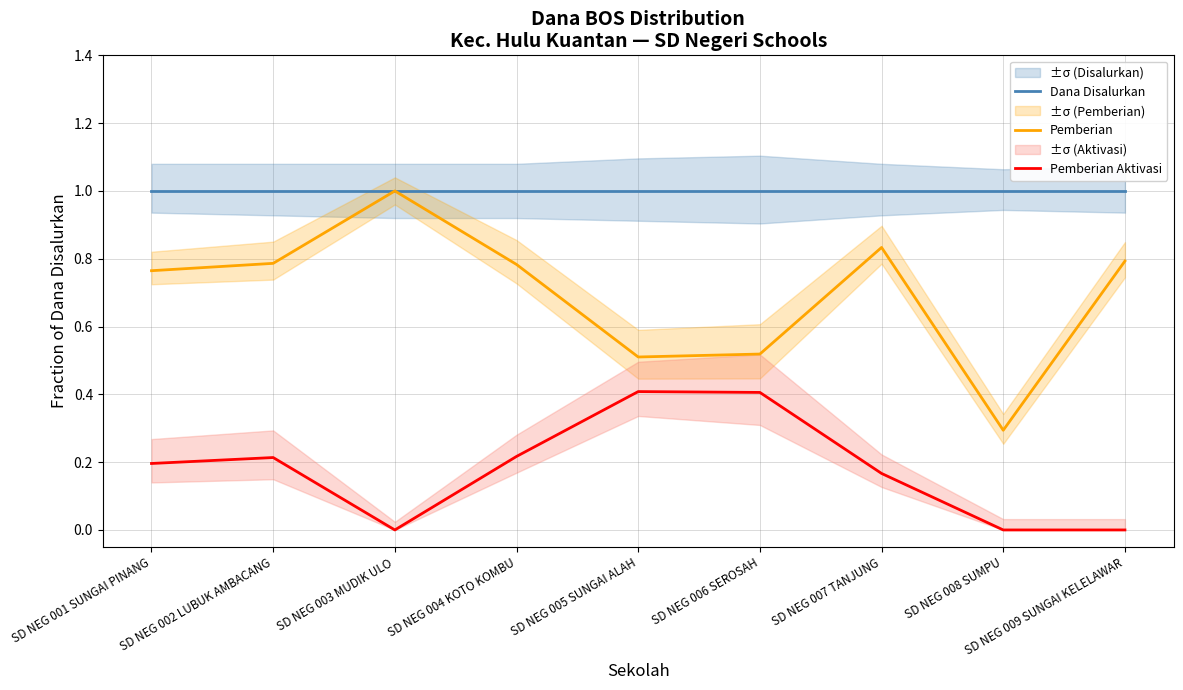

What position from the left is SD NEG 005 SUNGAI ALAH?

5